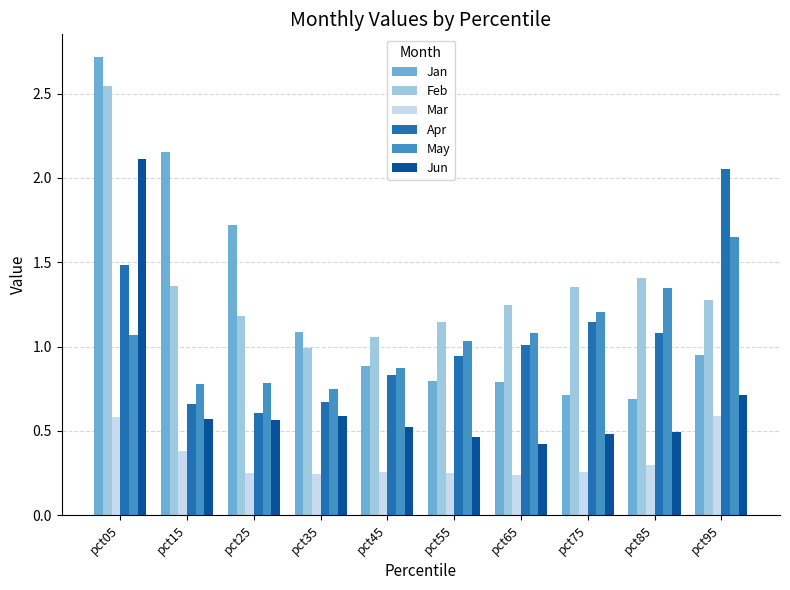

Are the bars horizontal?

No